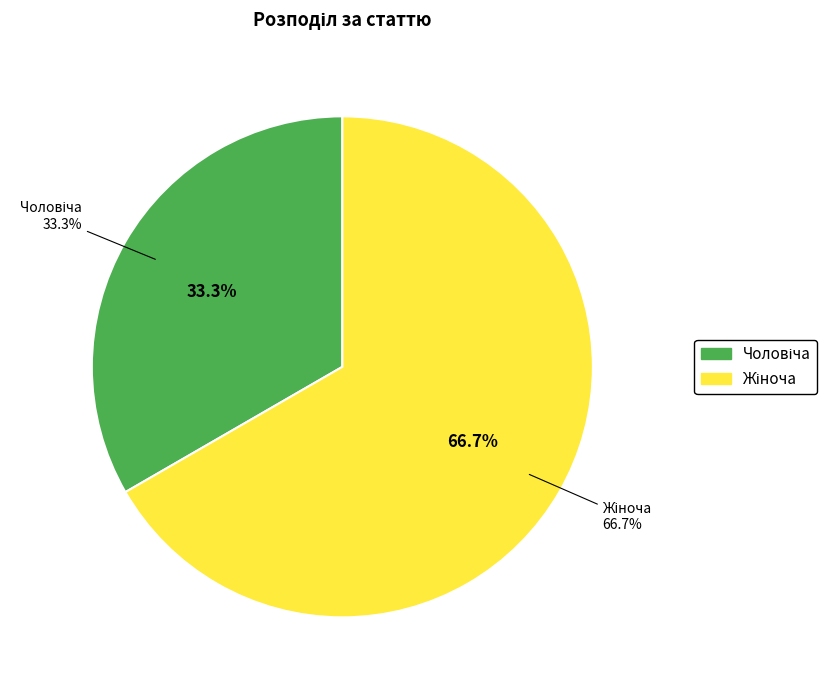

How many slices are in this pie chart?

2